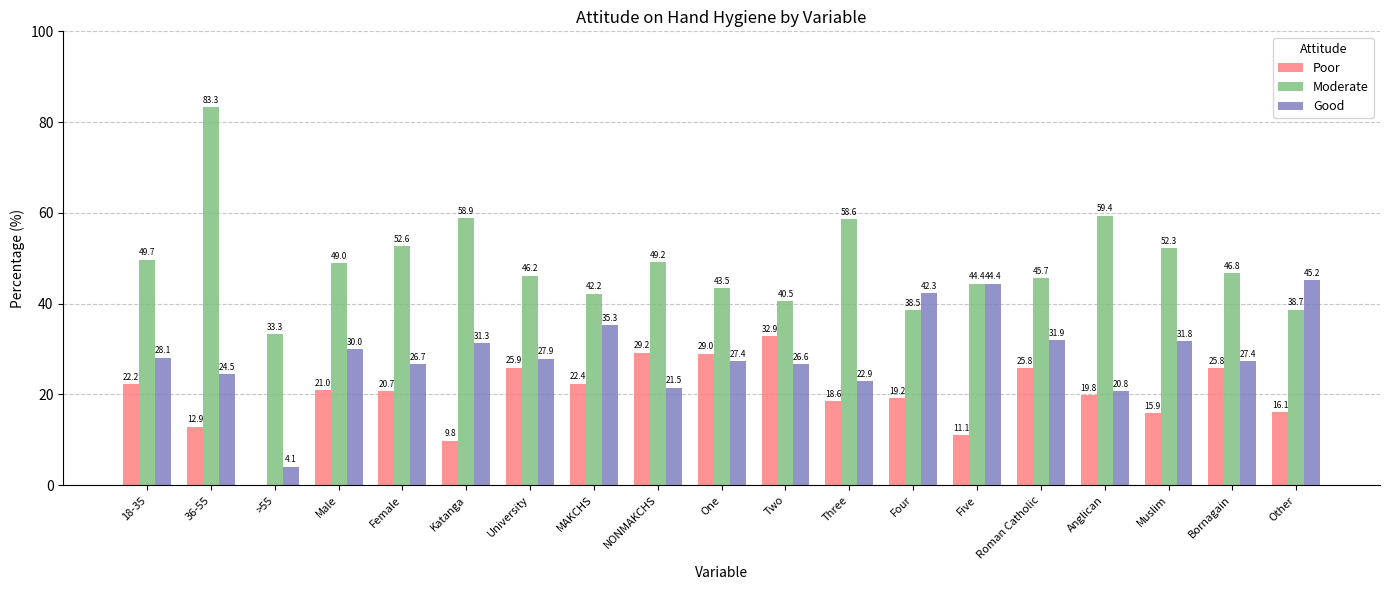

What is the spread (max minus min) of values at NONMAKCHS?

27.7